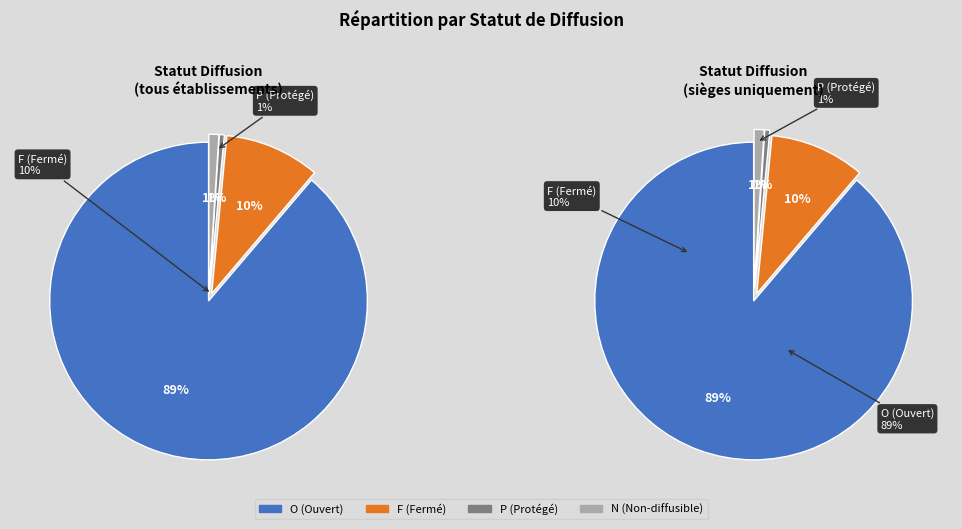

To the nearest percent, what is the combined percentage of O and F?

98%